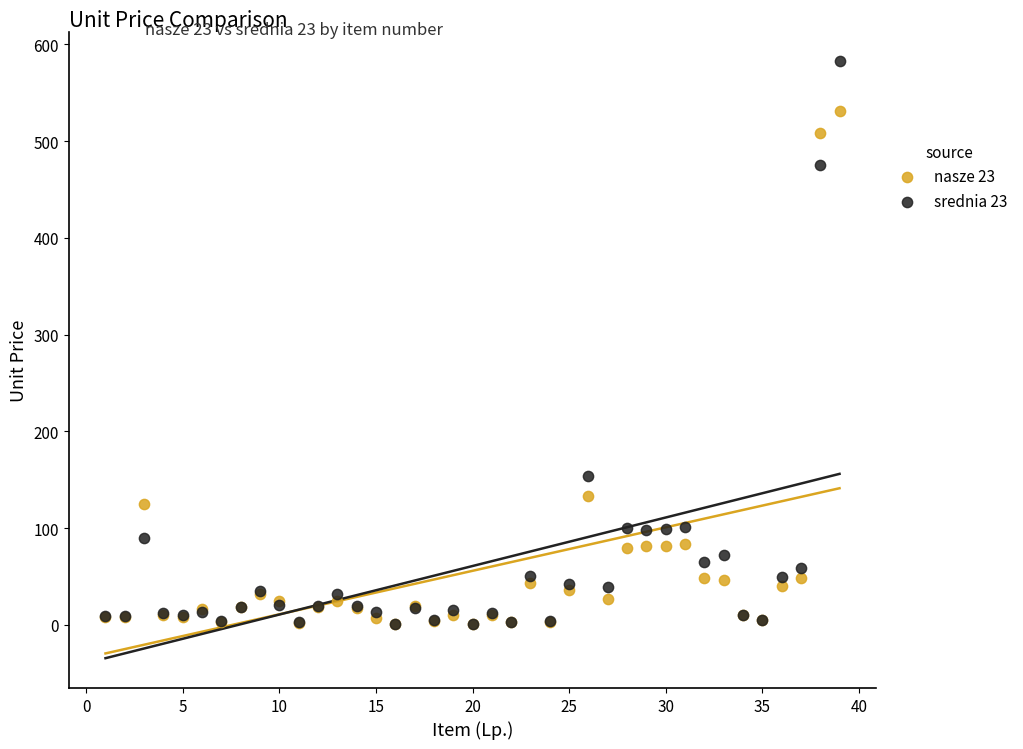

Which series contains the highest Y value?

srednia 23